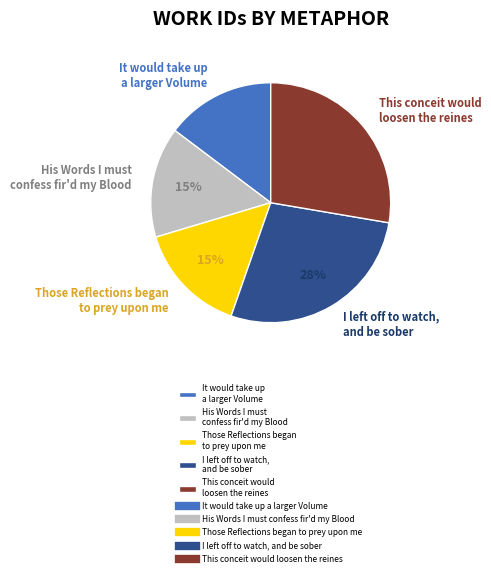

Does any single category account for the majority?

No